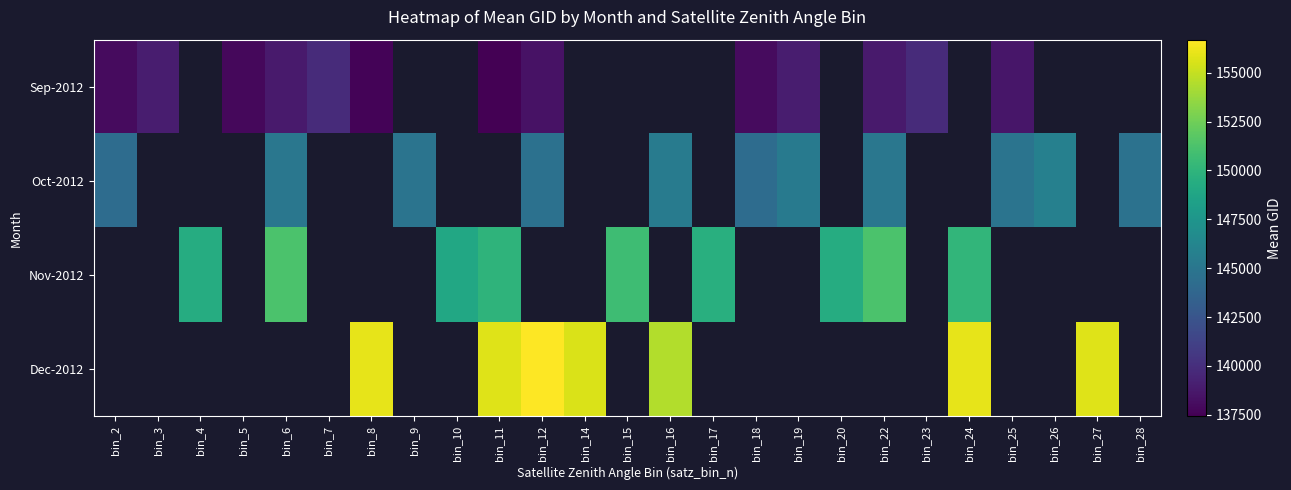

Rank the series by their maximum value, from lowest to highest.

Sep-2012, Oct-2012, Nov-2012, Dec-2012